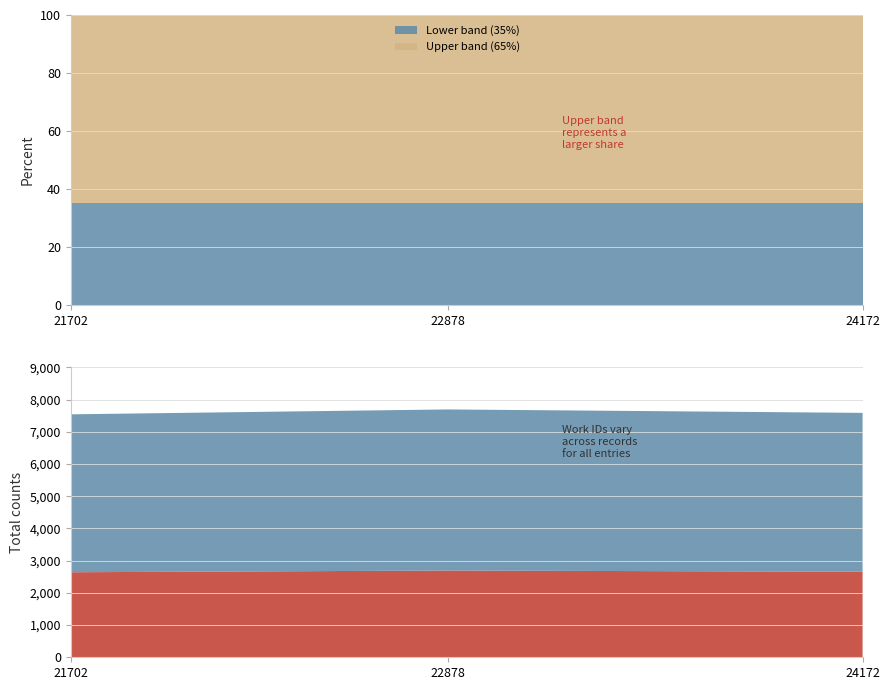

Reading left to right, what are all the values shown in this chart?

7542	7694	7587